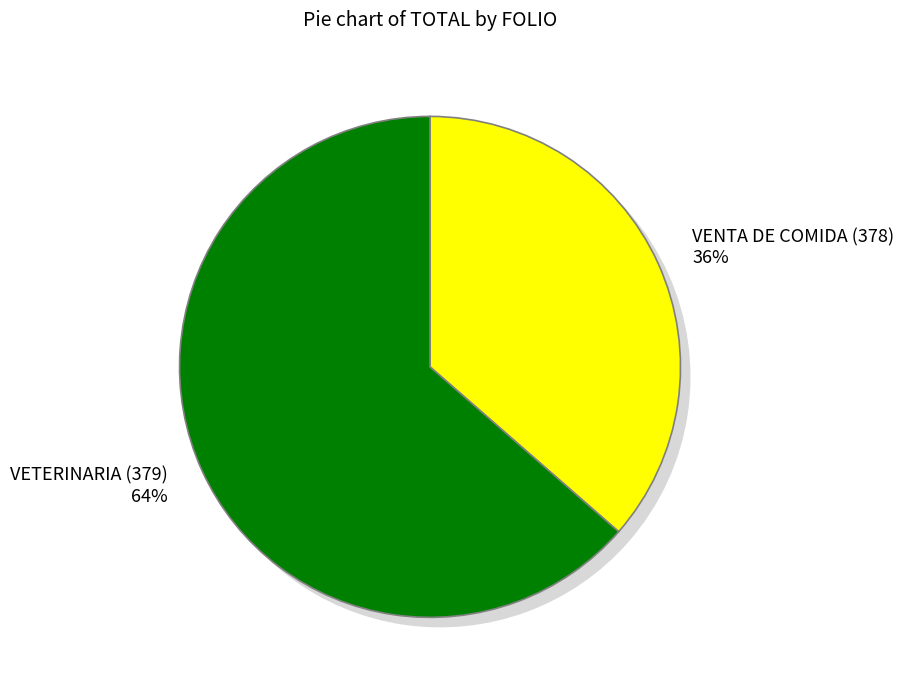

Is it true that 379 is 64% of the pie?

True